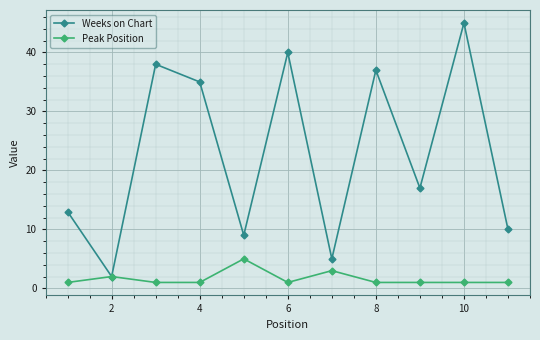

Is this an area chart (filled region under the line)?

No